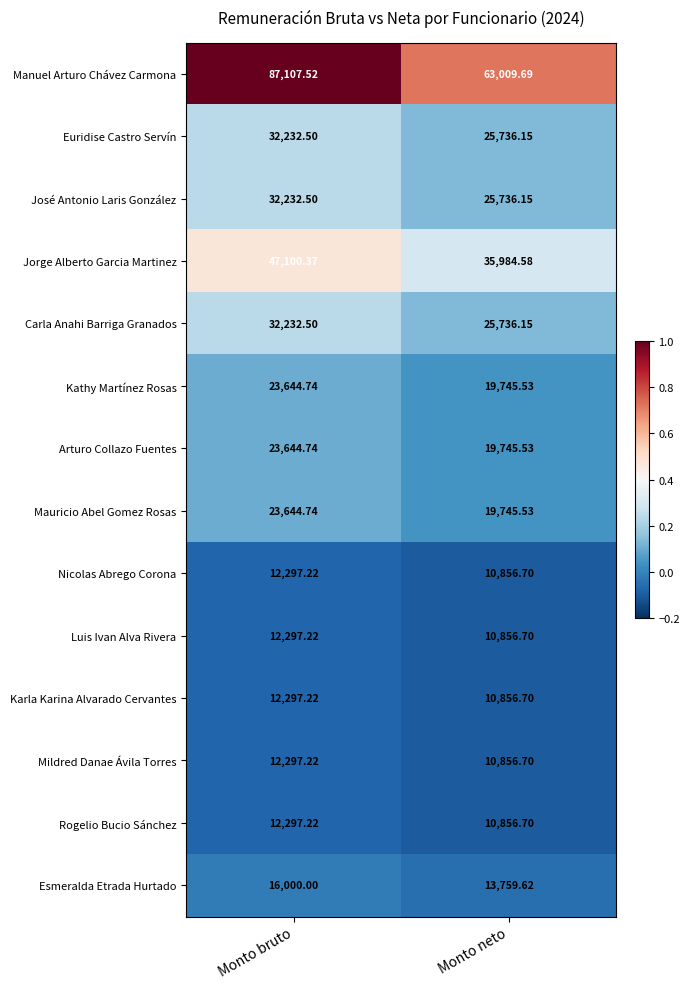

Is the value of Rogelio Bucio Sánchez at Monto neto greater than the value of Esmeralda Etrada Hurtado at Monto neto?

No